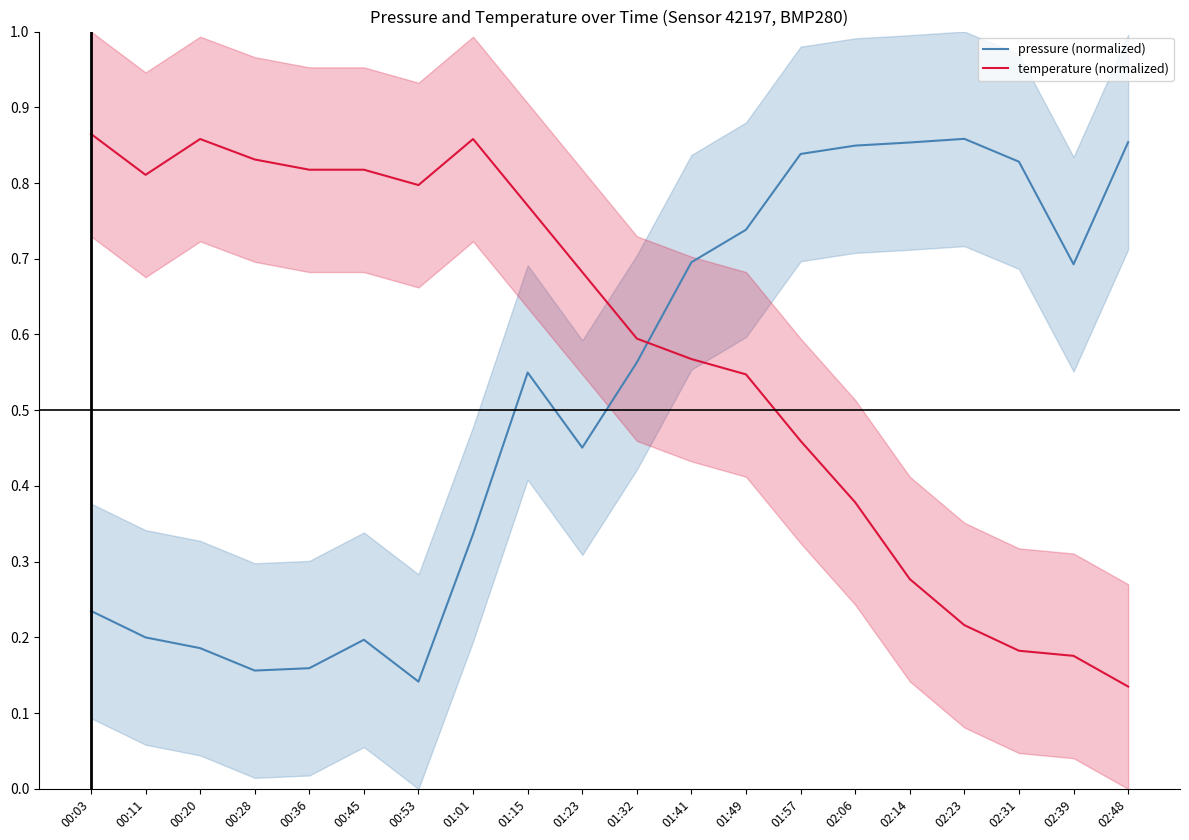

How many lines are shown in the chart?

2